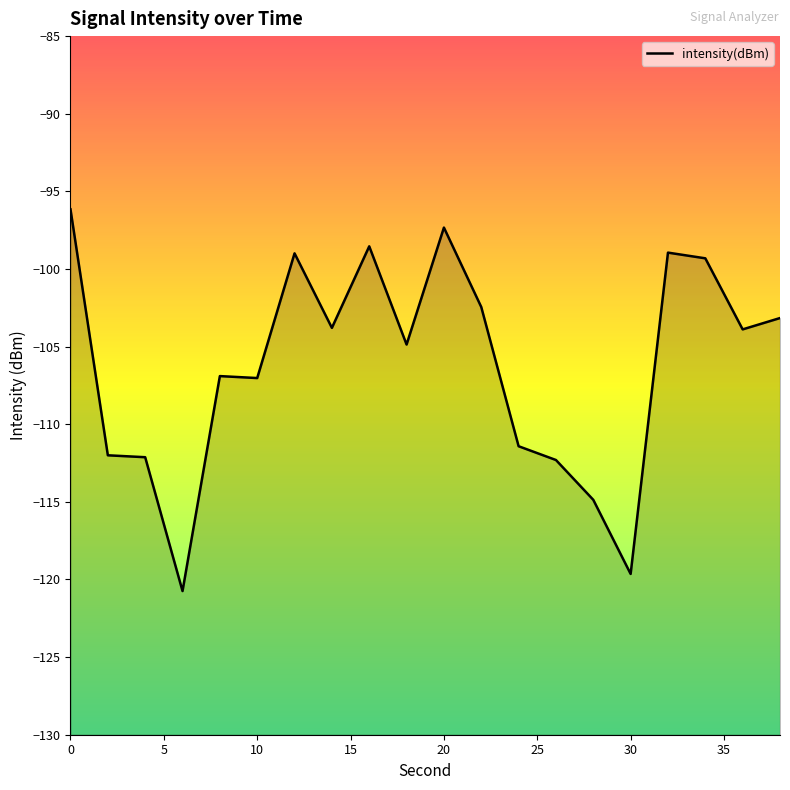

What is the minimum value shown in the chart?

-120.7